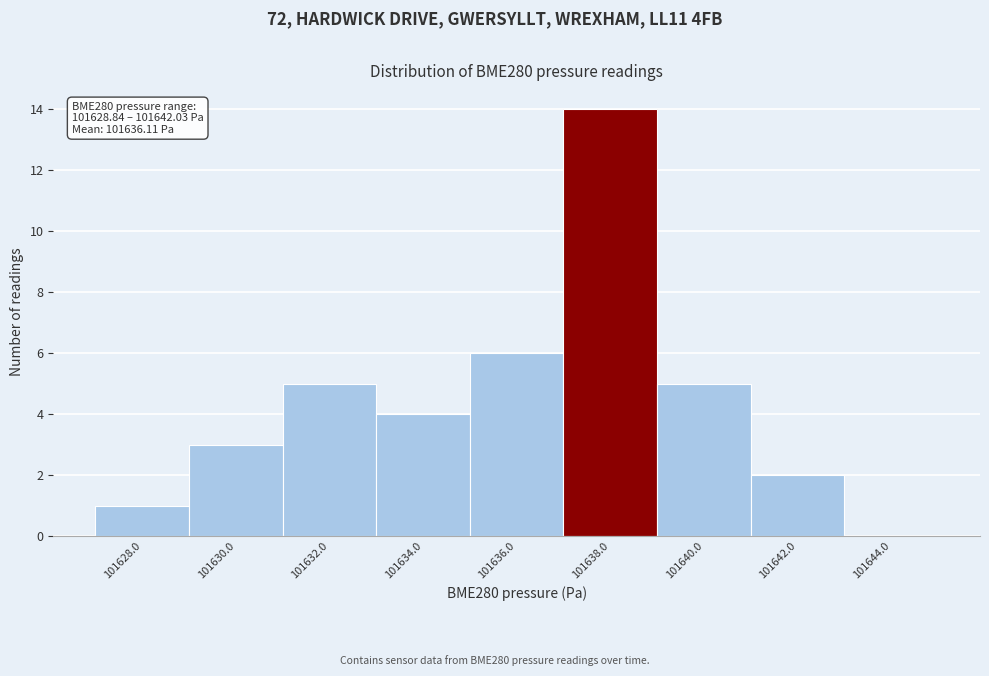

Which range on the x-axis has the tallest bar?

101637 to 101639